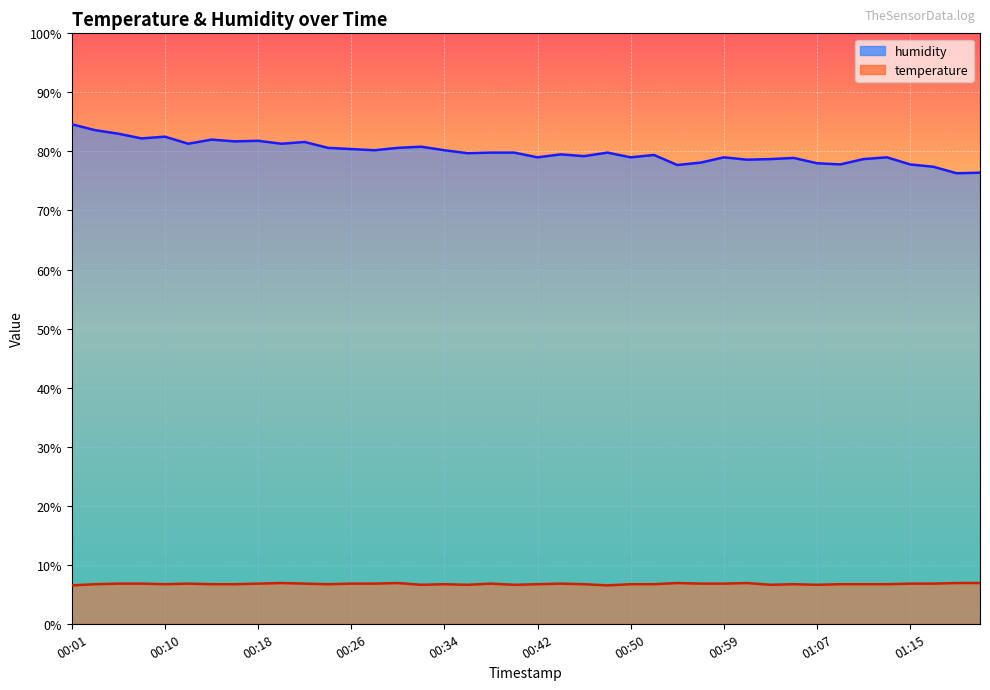

Which series has the largest range (max minus min)?

humidity